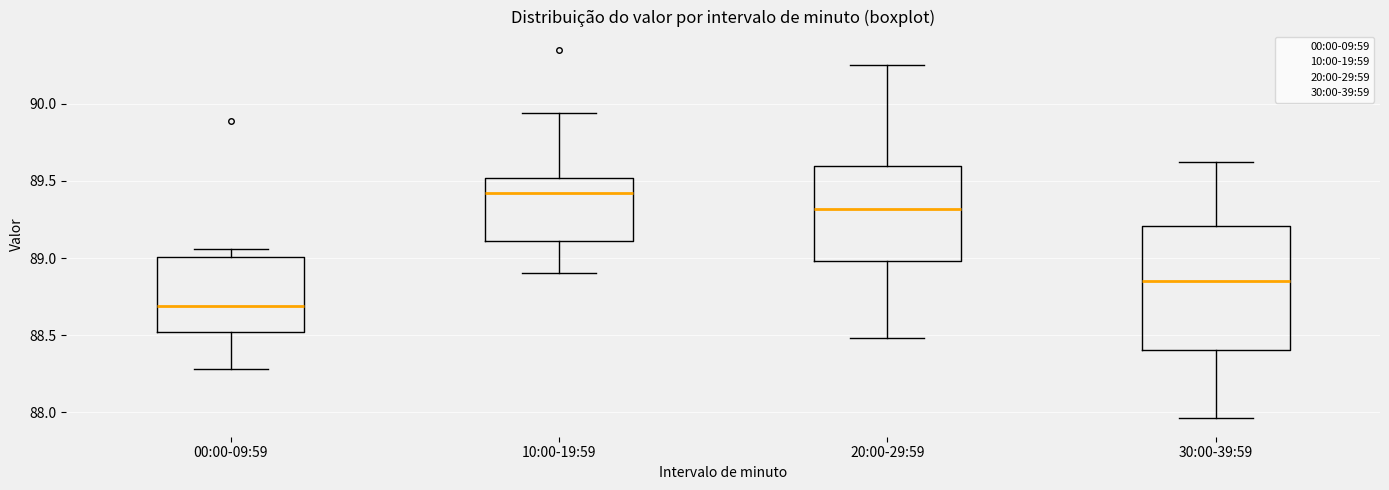

Reading left to right, transcribe this box plot: for each box, give where its median line is, the range the box spans, and where its two whiskers end, as read against the y-axis. The values are not printed on the chart, so give them approximately, as read against the axis.

00:00-09:59: median 88.70, box 88.50 to 89.00, whiskers 88.30 to 89.05
10:00-19:59: median 89.40, box 89.10 to 89.50, whiskers 88.90 to 89.95
20:00-29:59: median 89.30, box 89.00 to 89.60, whiskers 88.50 to 90.25
30:00-39:59: median 88.85, box 88.40 to 89.20, whiskers 87.95 to 89.60